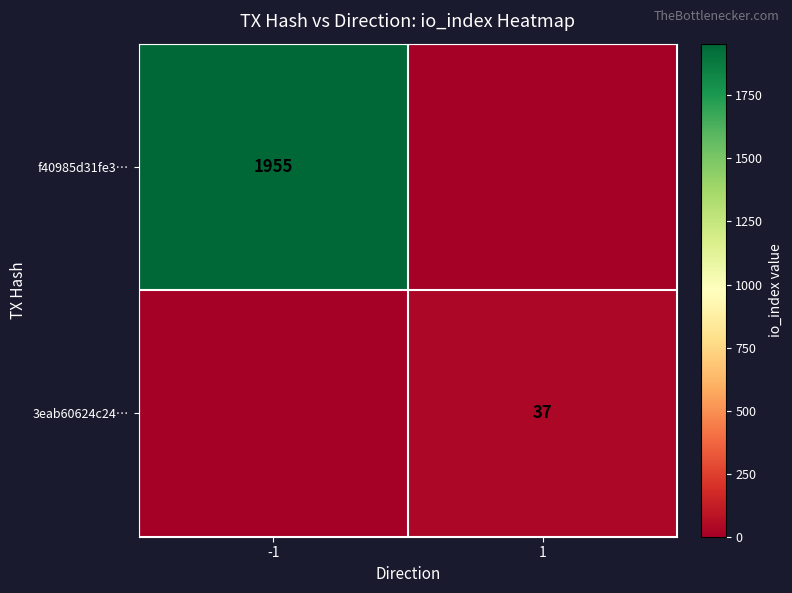

Is it true that f40985d31fe3… equals 3469 at -1?

False